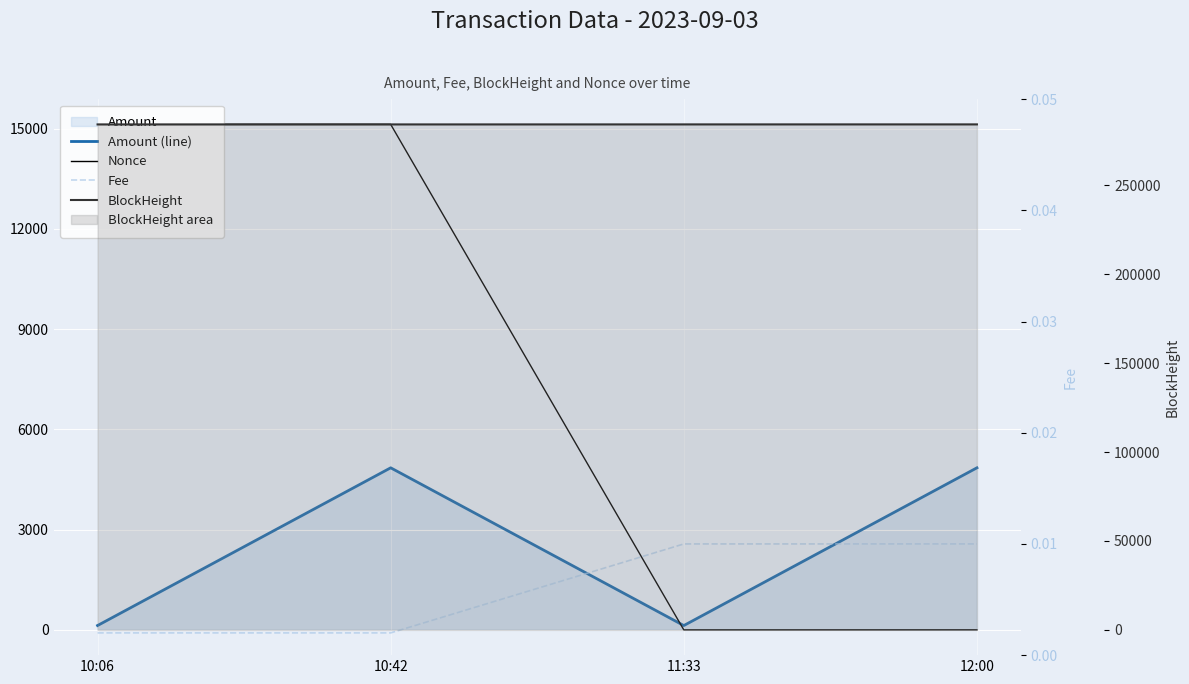

Reading left to right, transcribe all the data shown in this chart.

Amount (line): 10:06=130.3	10:42=4849.0	11:33=129.3	12:00=4849.0
Nonce: 10:06=15124.0	10:42=15125.0	11:33=0.0	12:00=1.0
Fee: 10:06=0.0	10:42=0.0	11:33=0.0	12:00=0.0
BlockHeight: 10:06=284261.0	10:42=284268.0	11:33=284278.0	12:00=284285.0